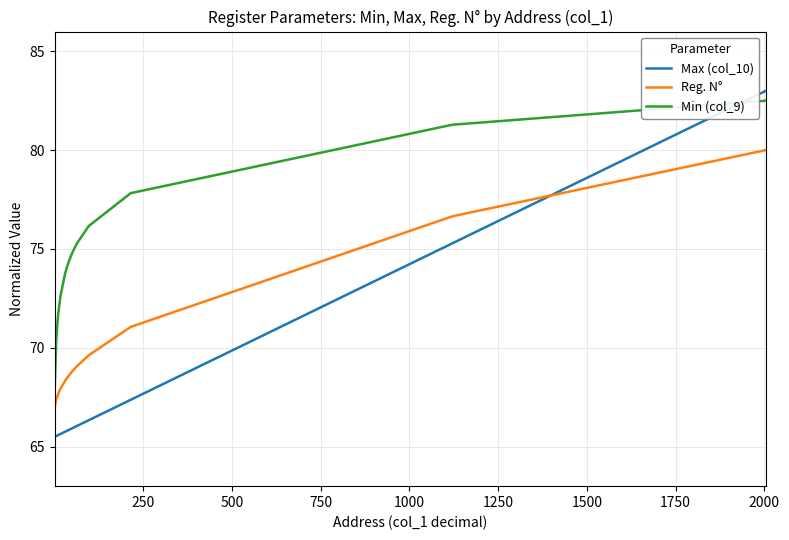

List the series in order of their overall mean, lowest first.

Max (col_10), Reg. N°, Min (col_9)